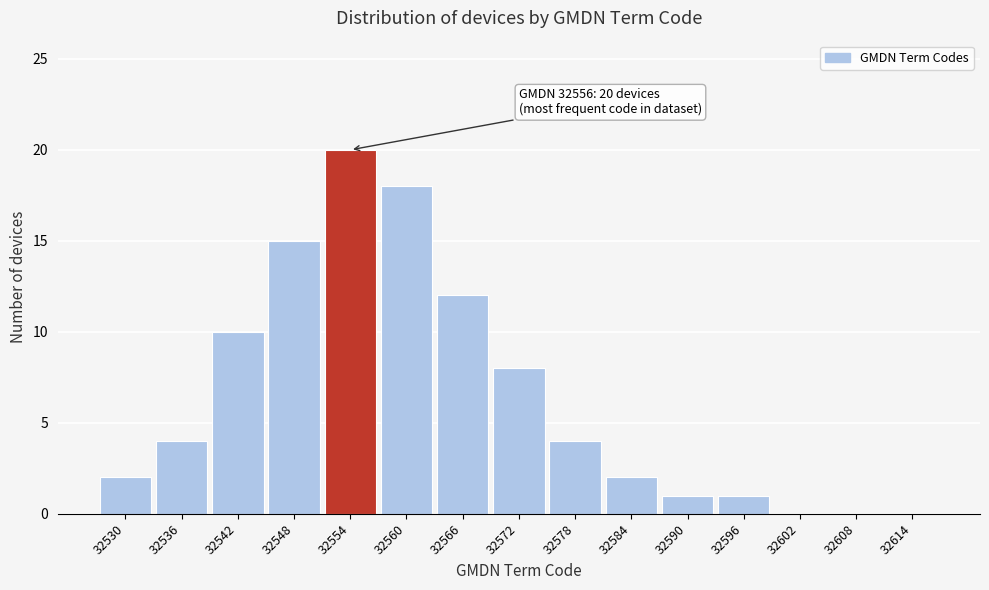

Reading right to left, transcribe all the data shown in this chart.

32614=0	32608=0	32602=0	32596=1	32590=1	32584=2	32578=4	32572=8	32566=12	32560=18	32554=20	32548=15	32542=10	32536=4	32530=2